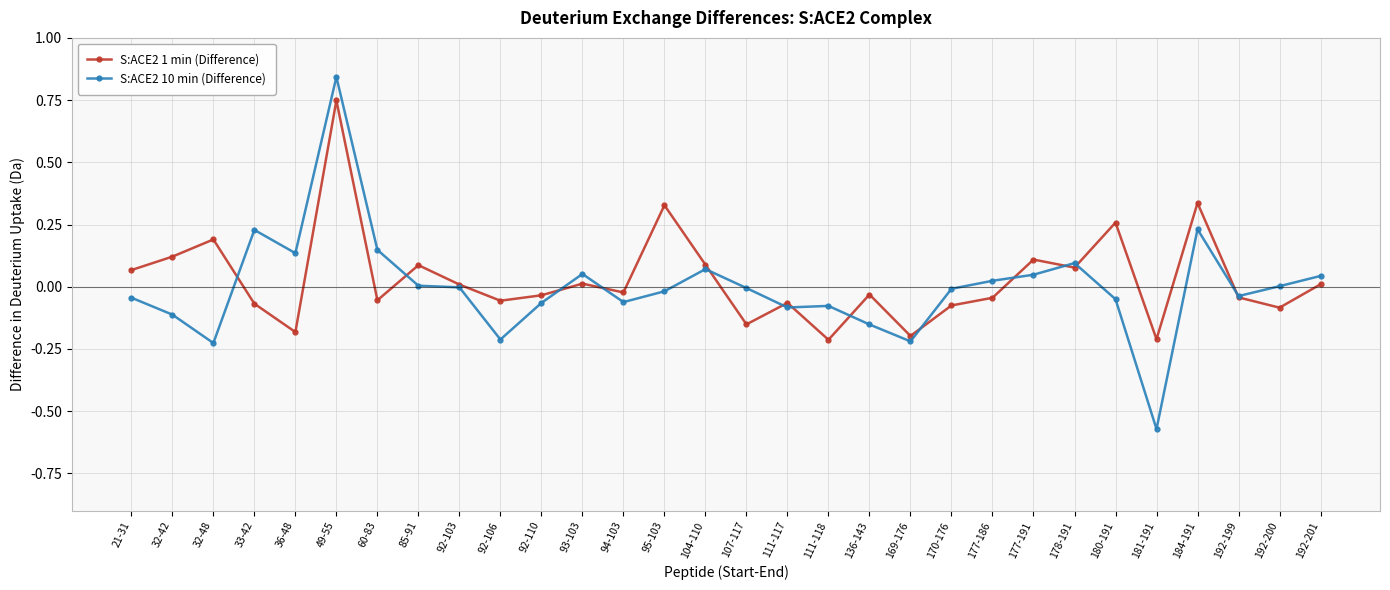

At 181-191, list the series in order from smallest to largest.

S:ACE2 10 min (Difference), S:ACE2 1 min (Difference)